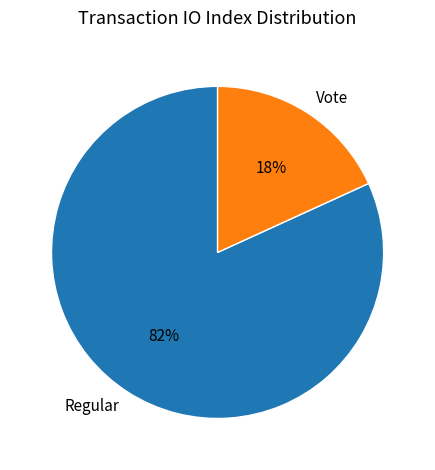

Is it true that Regular is 93% of the pie?

False